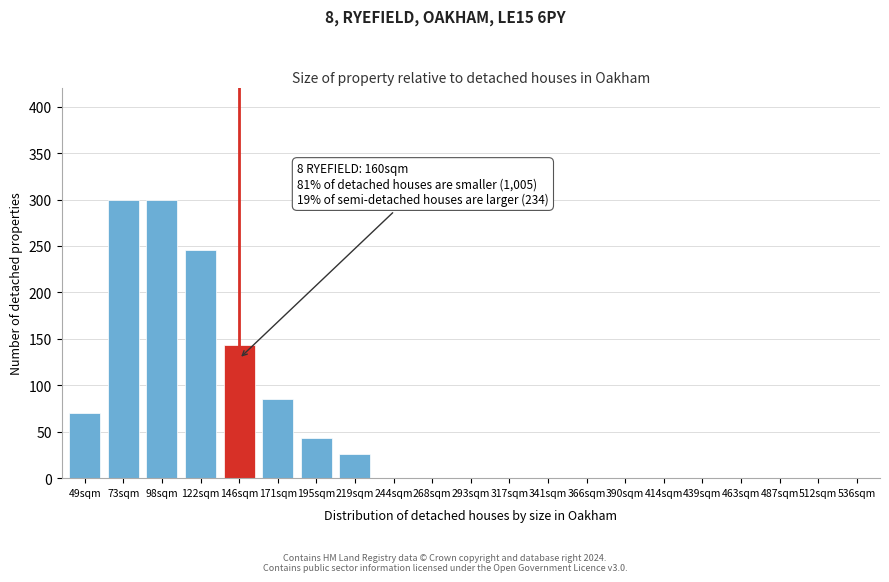

Reading left to right, transcribe all the data shown in this chart.

49sqm=70	73sqm=300	98sqm=300	122sqm=246	146sqm=143	171sqm=85	195sqm=43	219sqm=26	244sqm=0	268sqm=0	293sqm=0	317sqm=0	341sqm=0	366sqm=0	390sqm=0	414sqm=0	439sqm=0	463sqm=0	487sqm=0	512sqm=0	536sqm=0